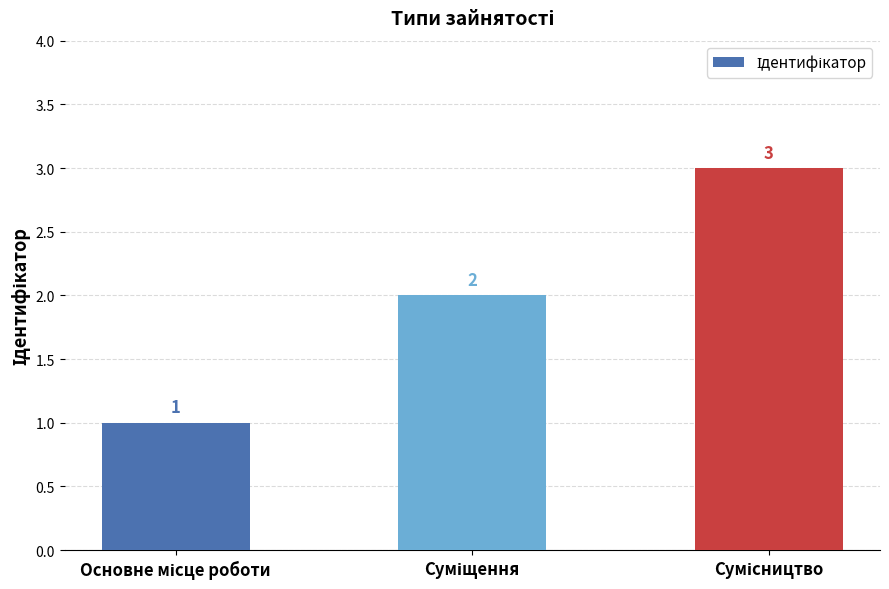

What is the sum of all values?

6